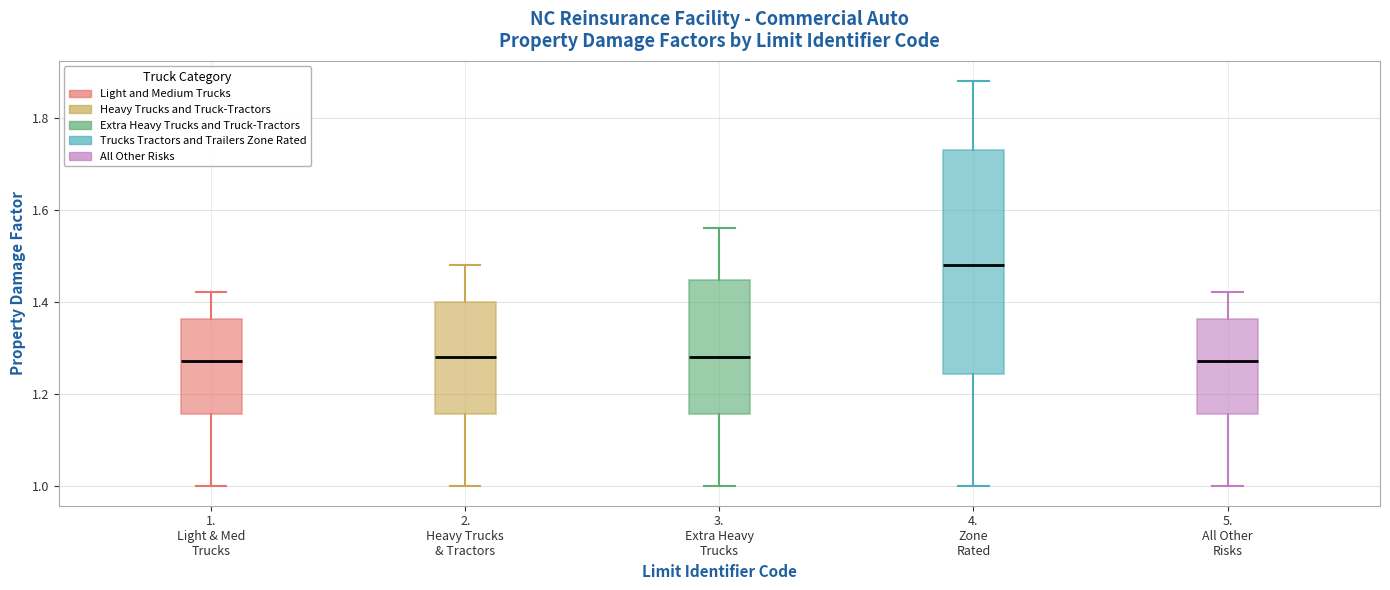

Which box's median line is the highest?

4. Zone Rated